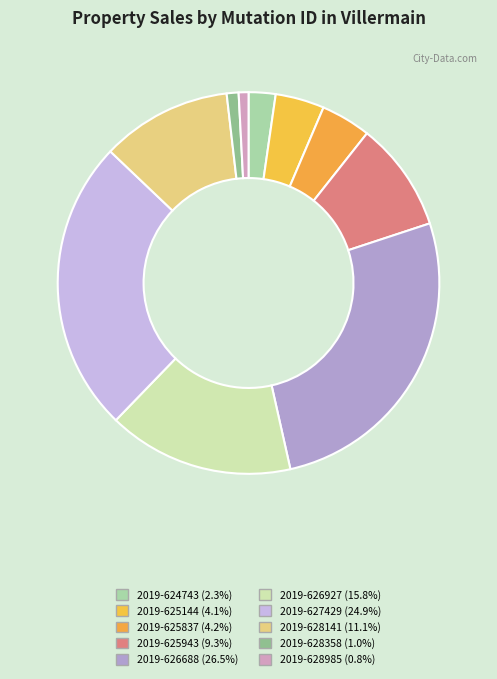

Which has a higher value, 2019-626927 or 2019-625837?

2019-626927